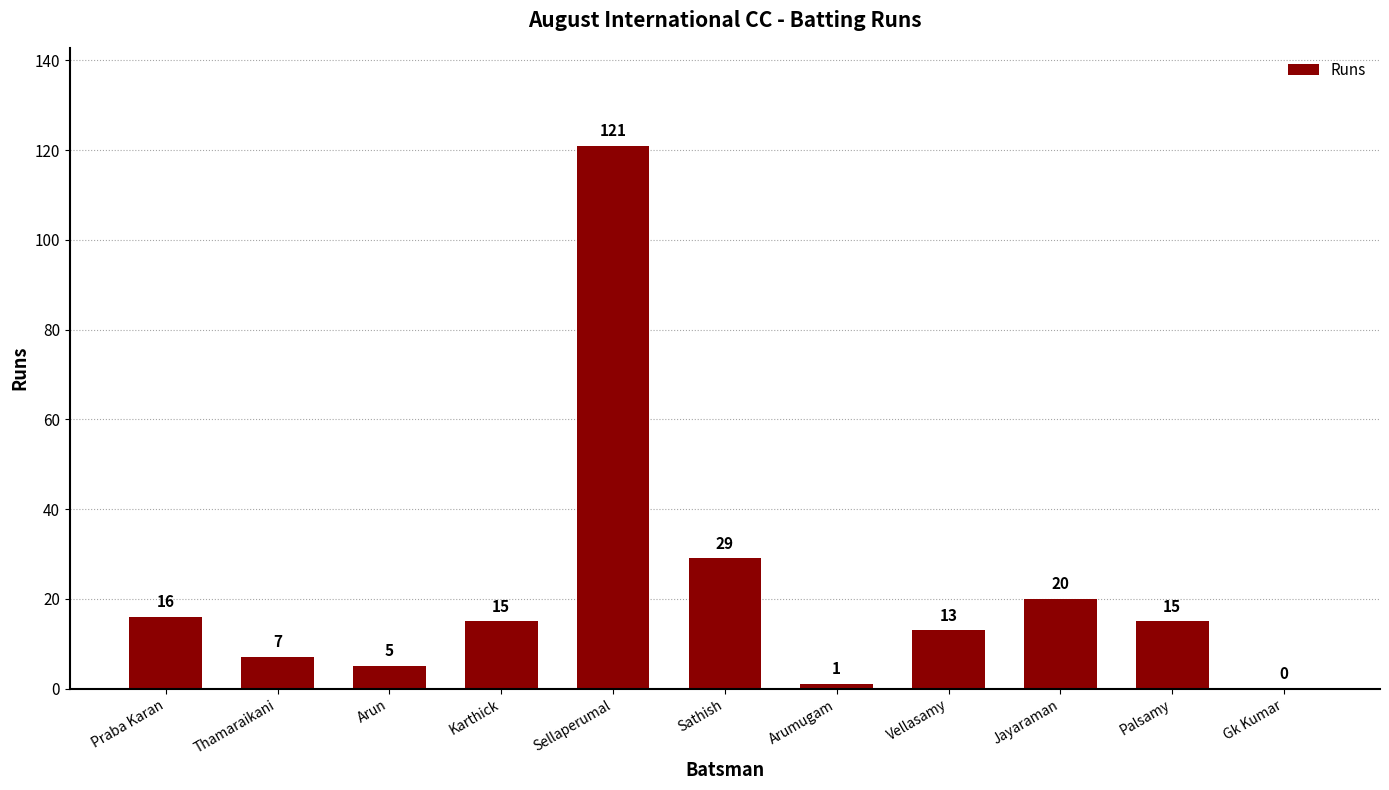

What is the greatest value displayed?

121